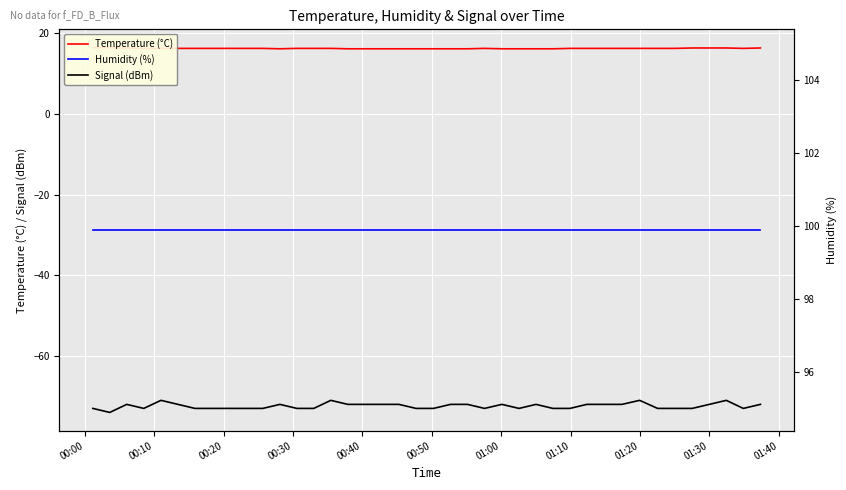

What is the highest value of the Signal (dBm) series?

-71